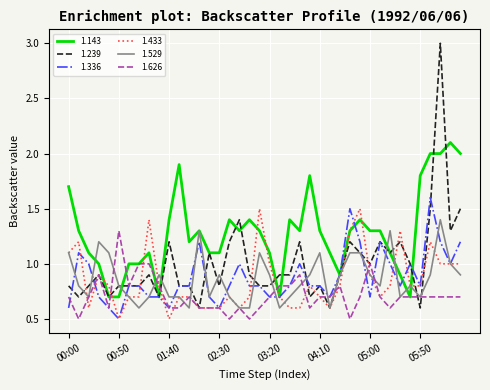

Which series has the largest range (max minus min)?

1.239